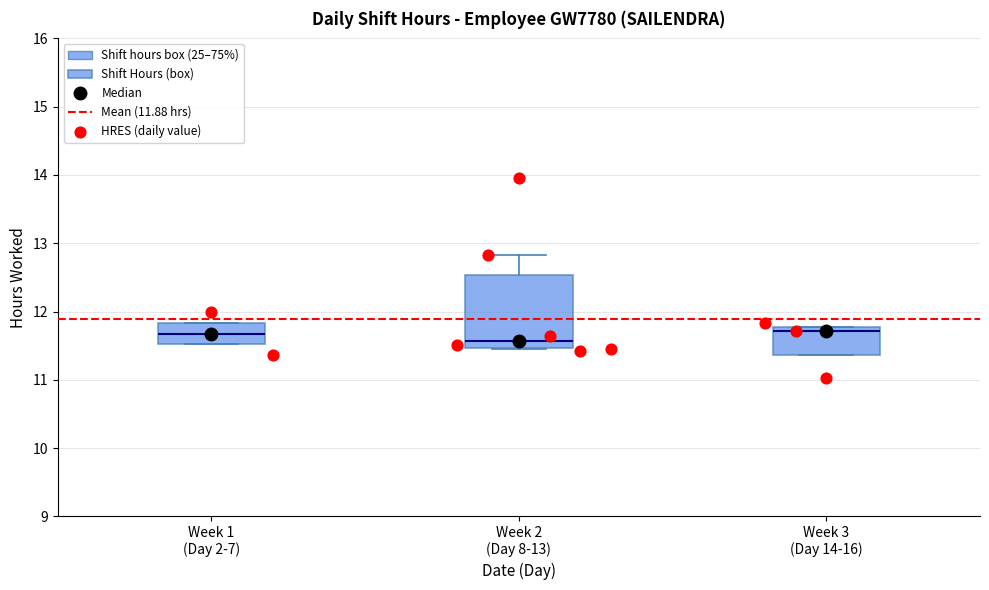

Where is the lower edge of the box for Week 1 (Day 2-7) on the y-axis? The values are not printed on the chart, so give them approximately, as read against the axis.

11.5